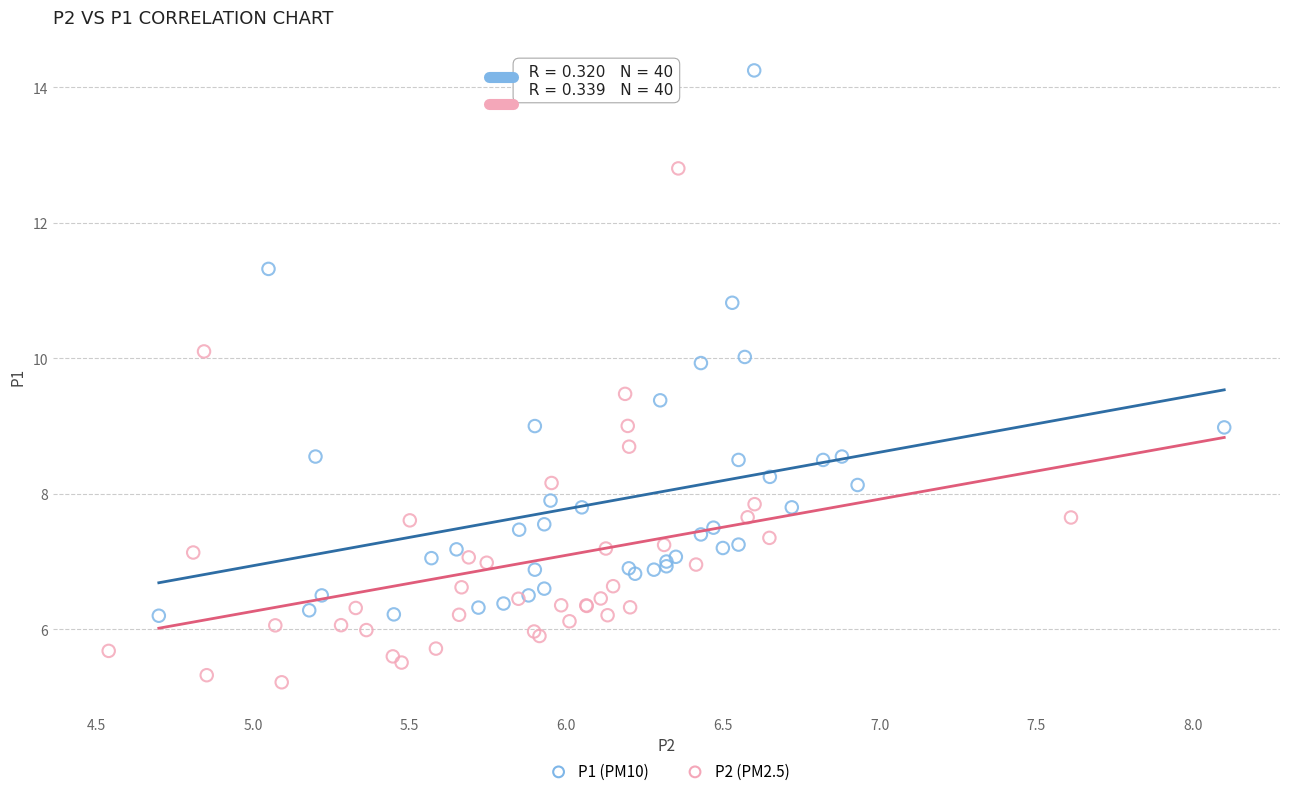

Which series contains the highest Y value?

P1 (PM10)